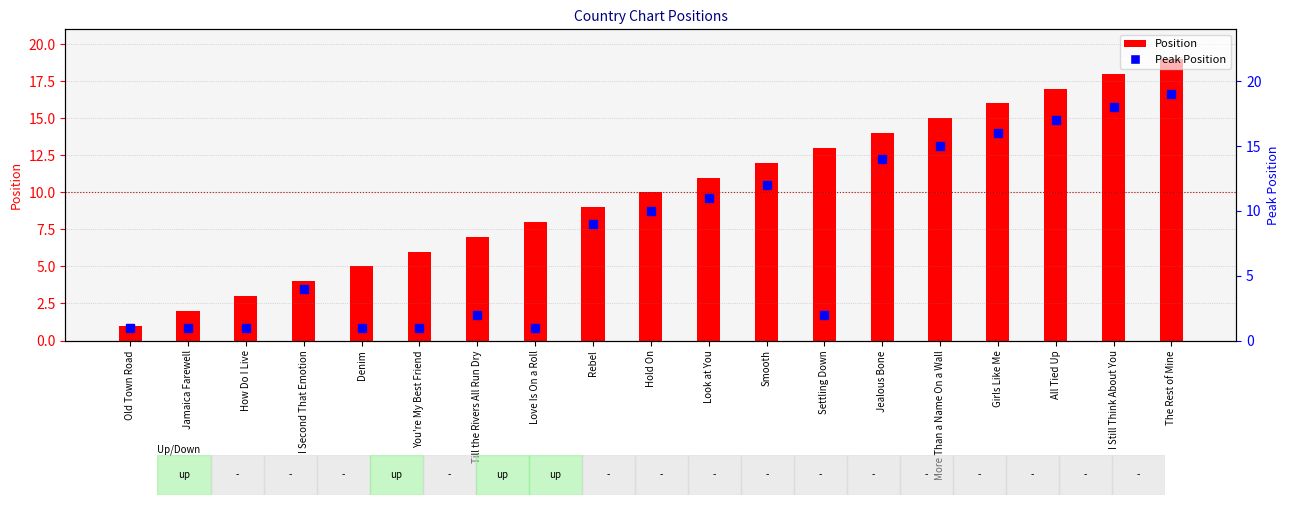

How many values in the Peak Position series are below 9?

9